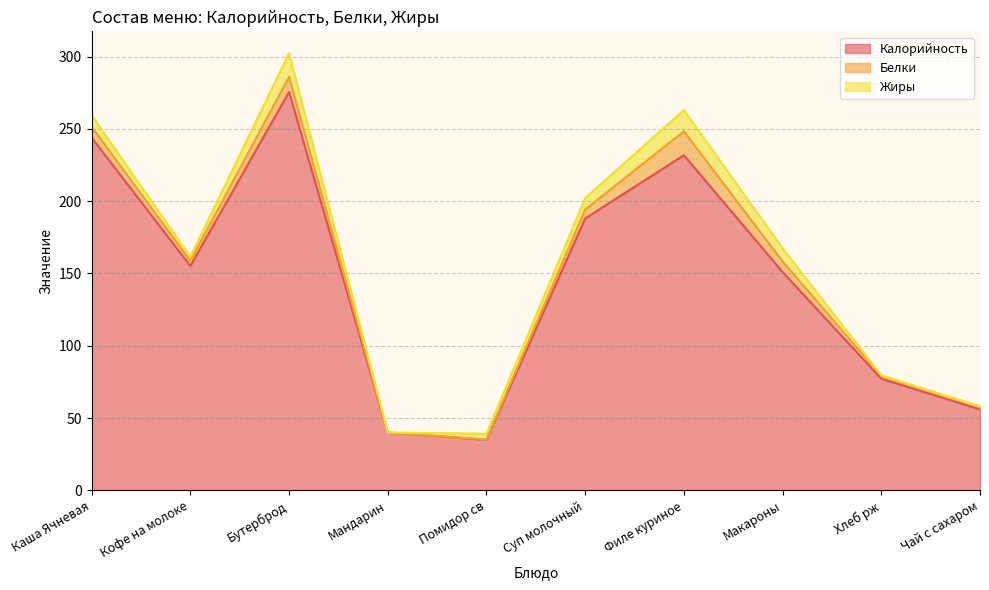

How many lines are shown in the chart?

3